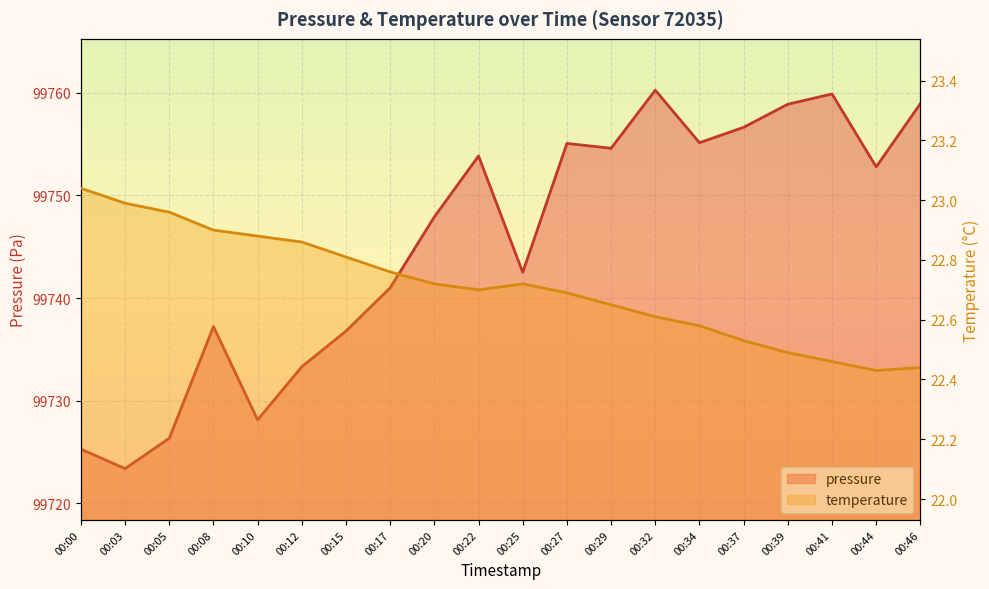

What is the difference between the second highest and minimum values in the pressure series?

36.5